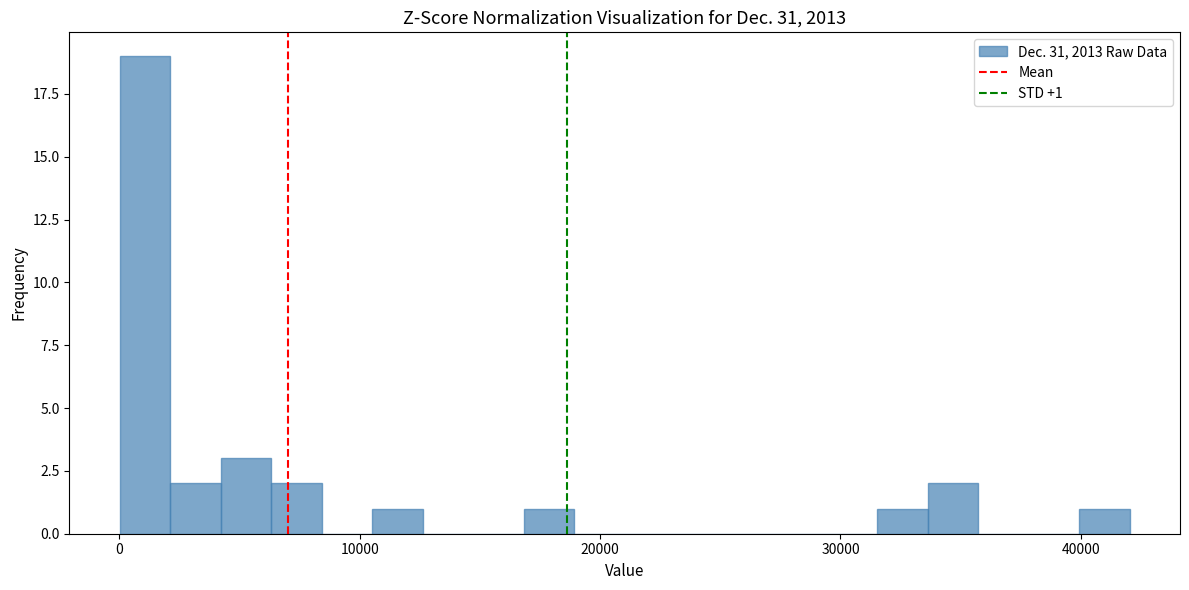

Read against the x-axis, roughly where is the centre of the tallest bar?

1000